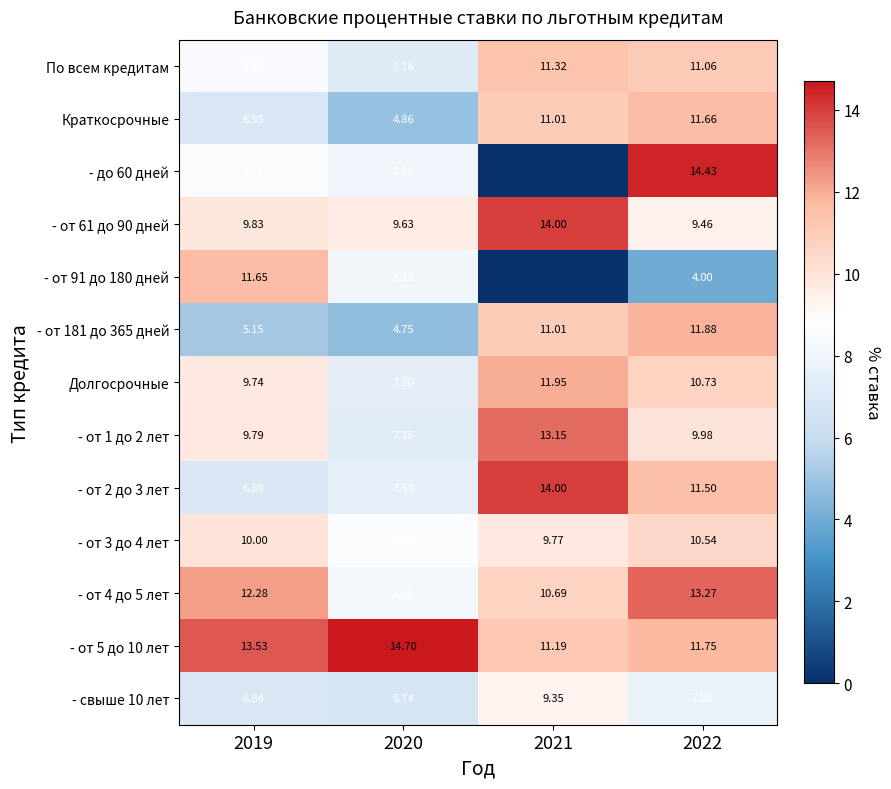

What is the spread (max minus min) of values at 2020?

9.9